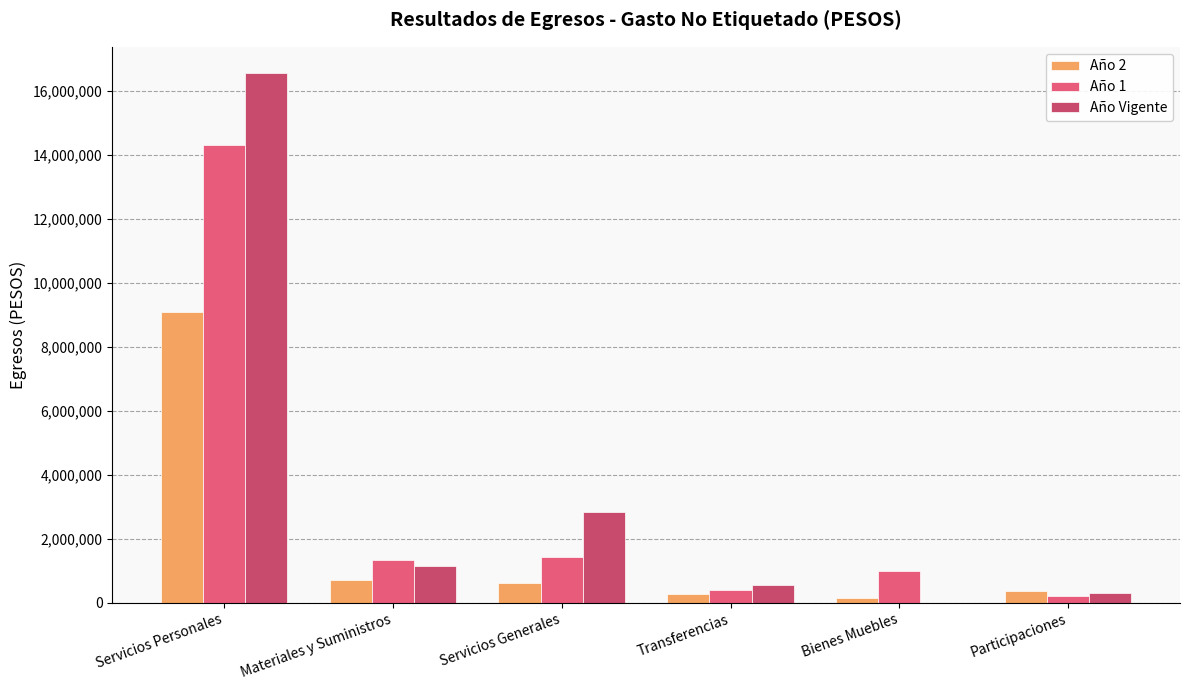

What value does the Año Vigente series have at Participaciones?

326361.2